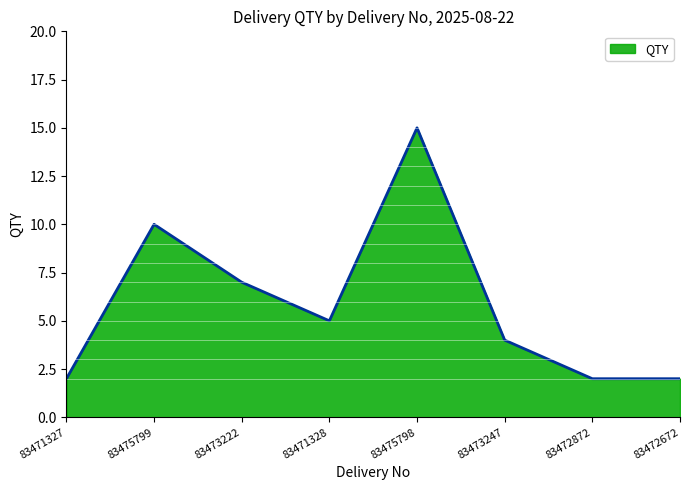

Where is the first local minimum?

83471328